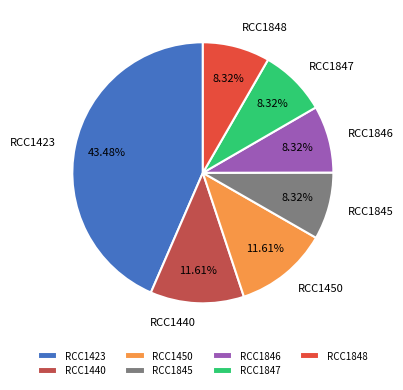

Combined, do RCC1848 and RCC1846 account for over 50%?

No